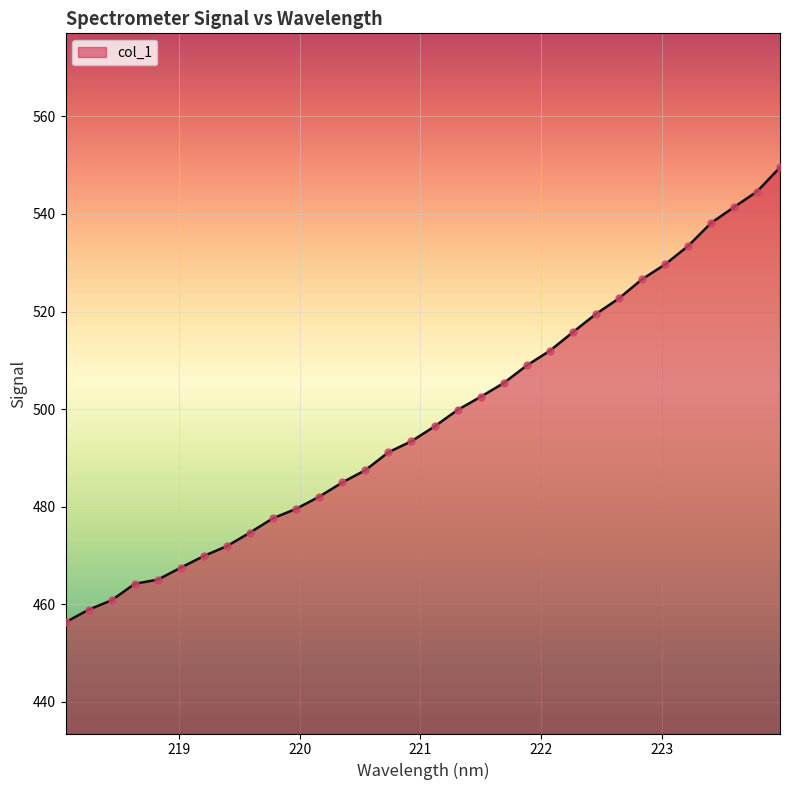

What is the smallest value displayed?

456.3